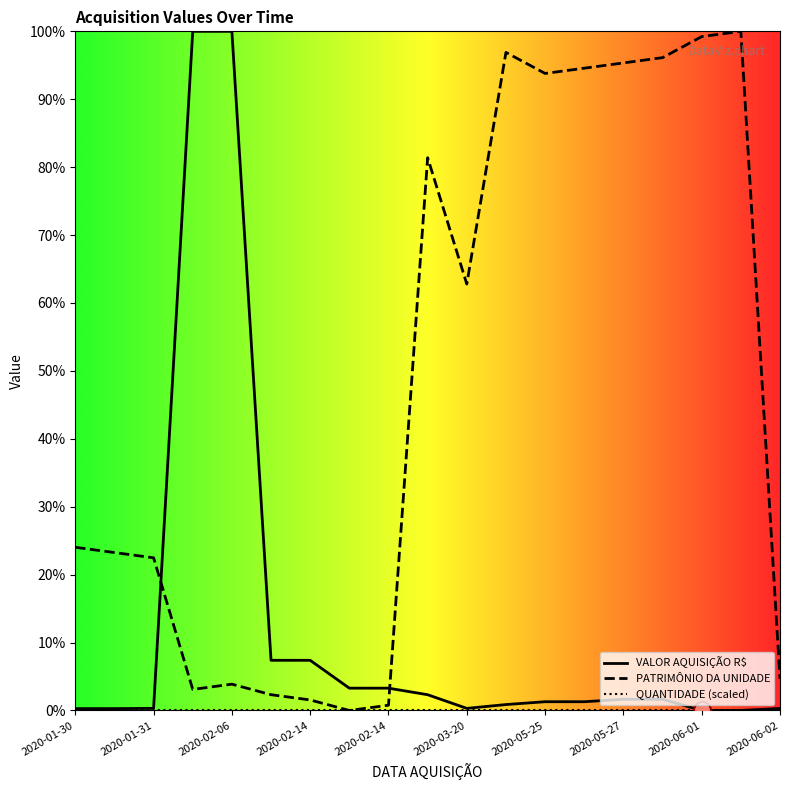

Which series contains the highest Y value?

VALOR AQUISIÇÃO R$